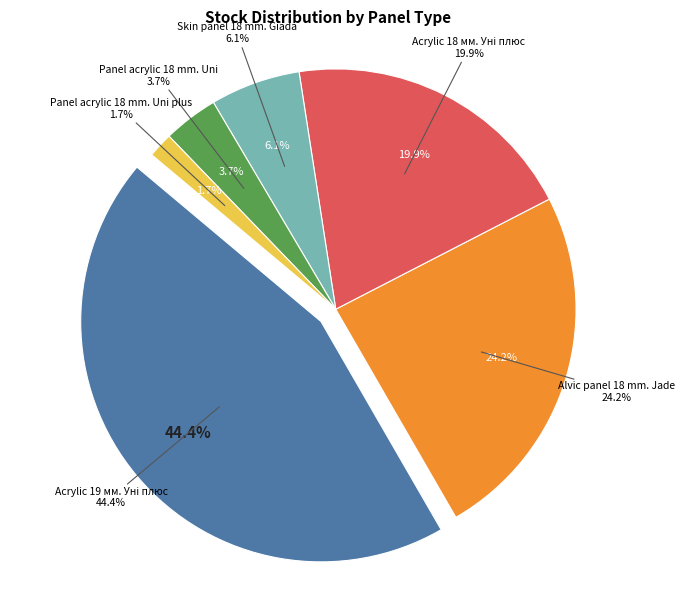

Is the sum of Skin panel 18 mm. Giada and Acrylic 19 мм. Уні плюс greater than half?

Yes